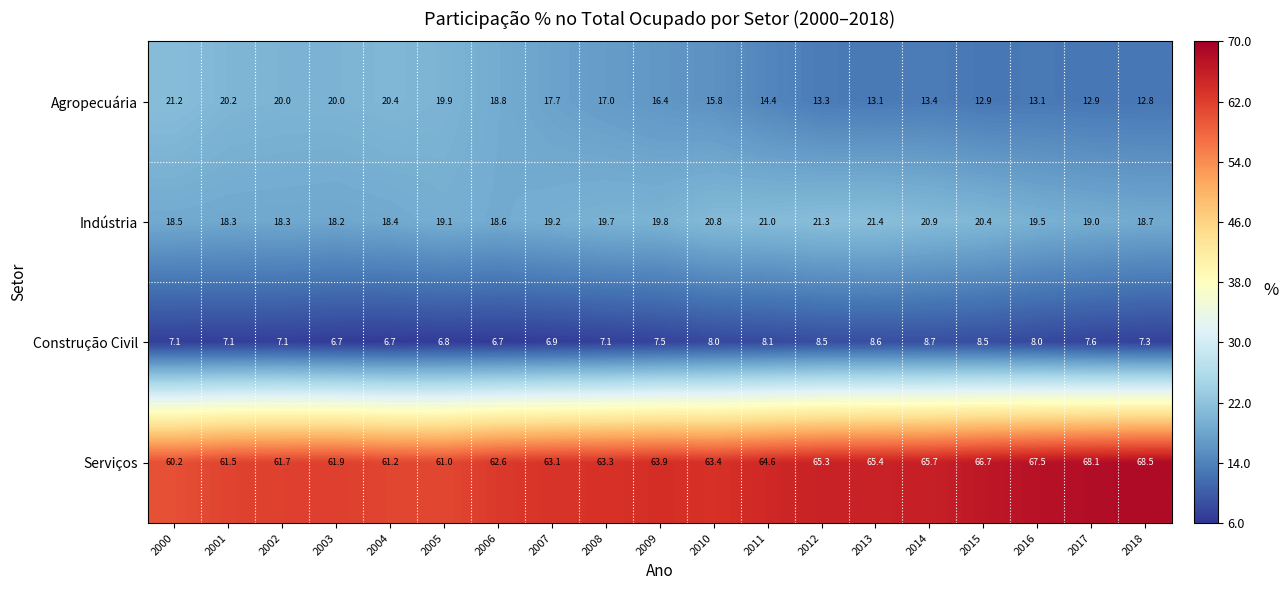

At 2008, list the series in order from largest to smallest.

Serviços, Indústria, Agropecuária, Construção Civil